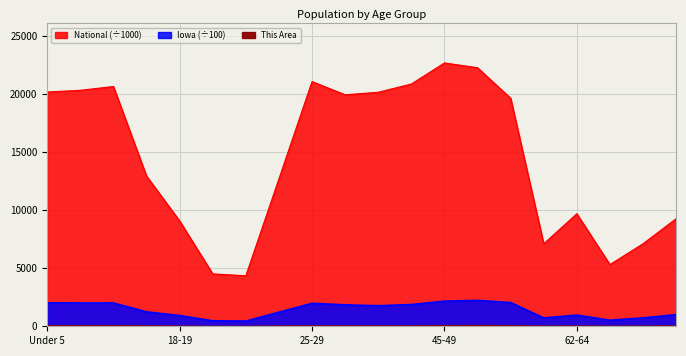

Where is the first local minimum for This Area?

20